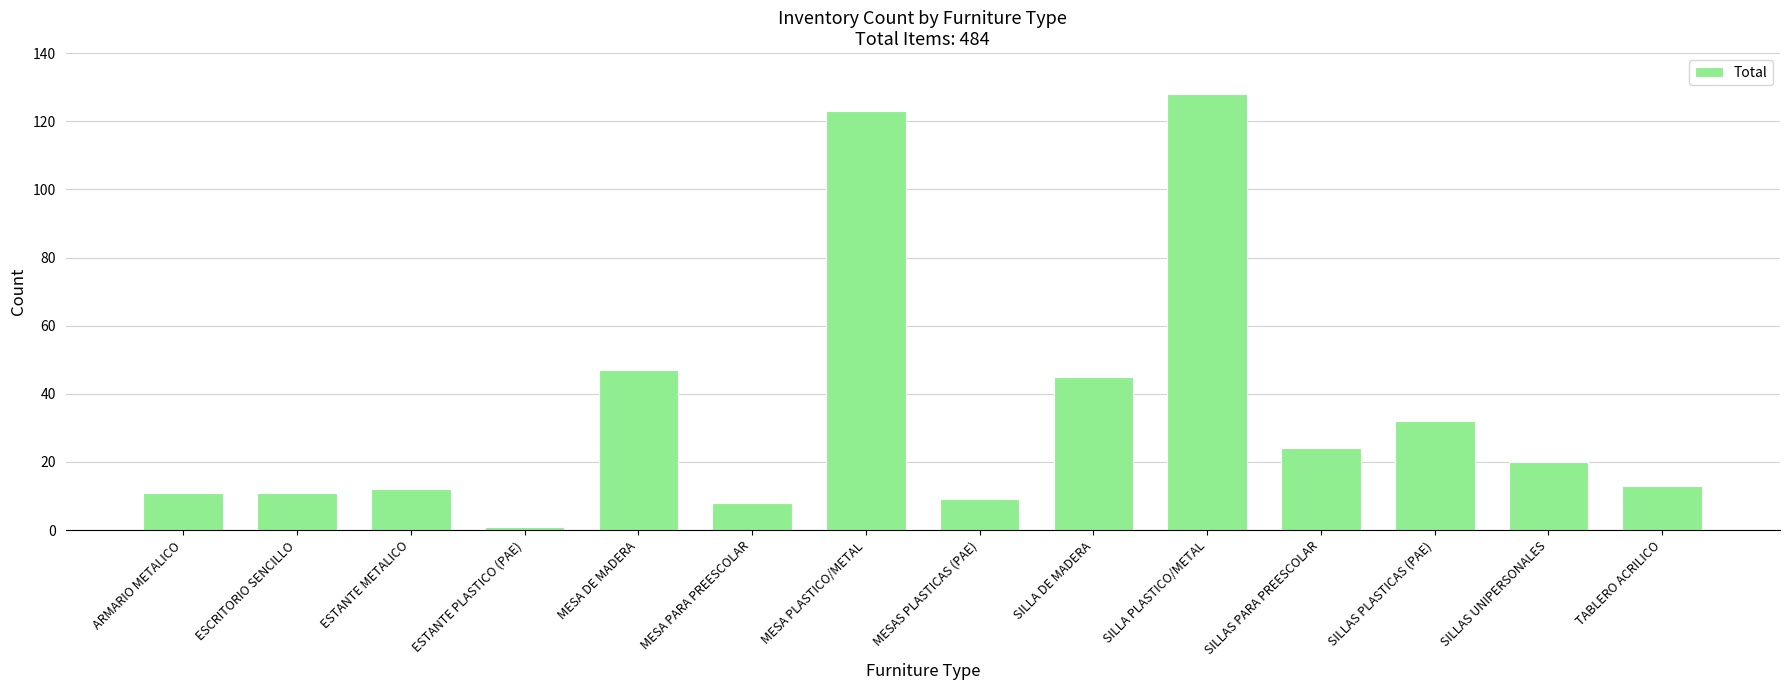

What position from the right is SILLA PLASTICO/METAL?

5